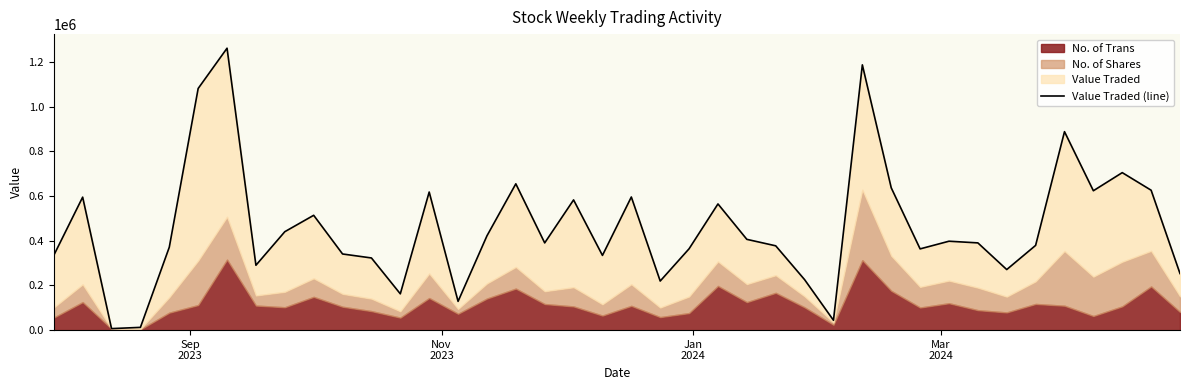

How many lines are shown in the chart?

1